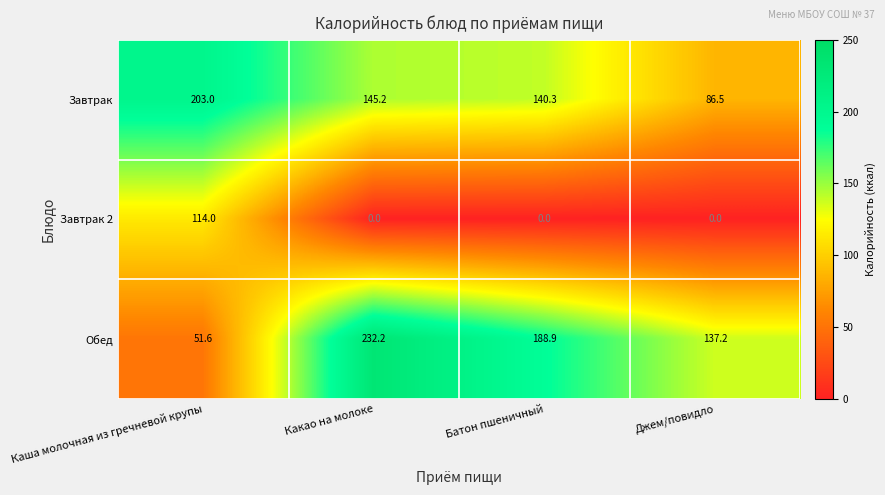

Reading left to right, transcribe all the data shown in this chart.

Завтрак: Каша молочная из гречневой крупы=203.0	Какао на молоке=145.2	Батон пшеничный=140.3	Джем/повидло=86.5
Завтрак 2: Каша молочная из гречневой крупы=114.0	Какао на молоке=0.0	Батон пшеничный=0.0	Джем/повидло=0.0
Обед: Каша молочная из гречневой крупы=51.6	Какао на молоке=232.2	Батон пшеничный=188.9	Джем/повидло=137.2